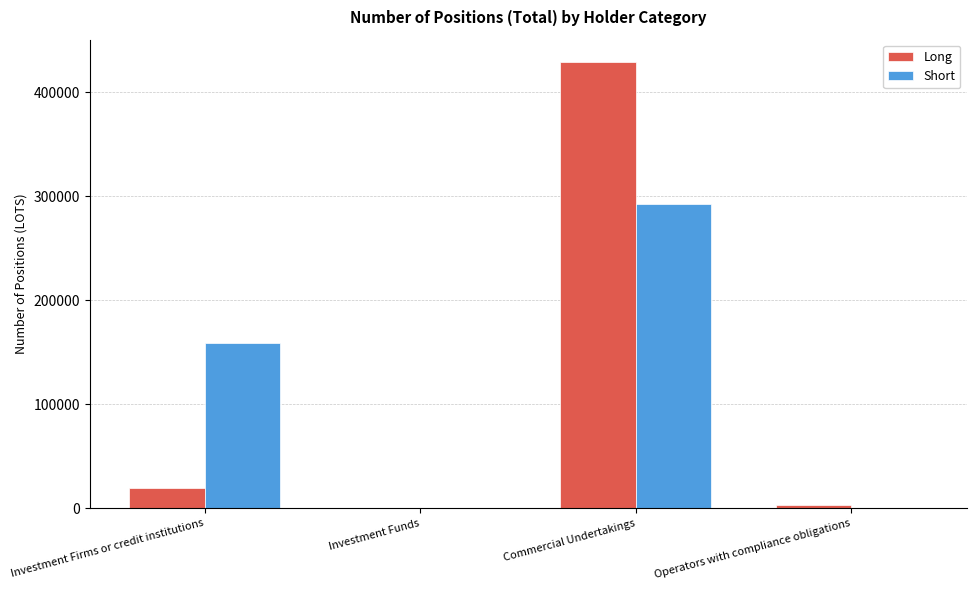

True or false: Short has a value of 159085.0 at Investment Firms or credit institutions.

True